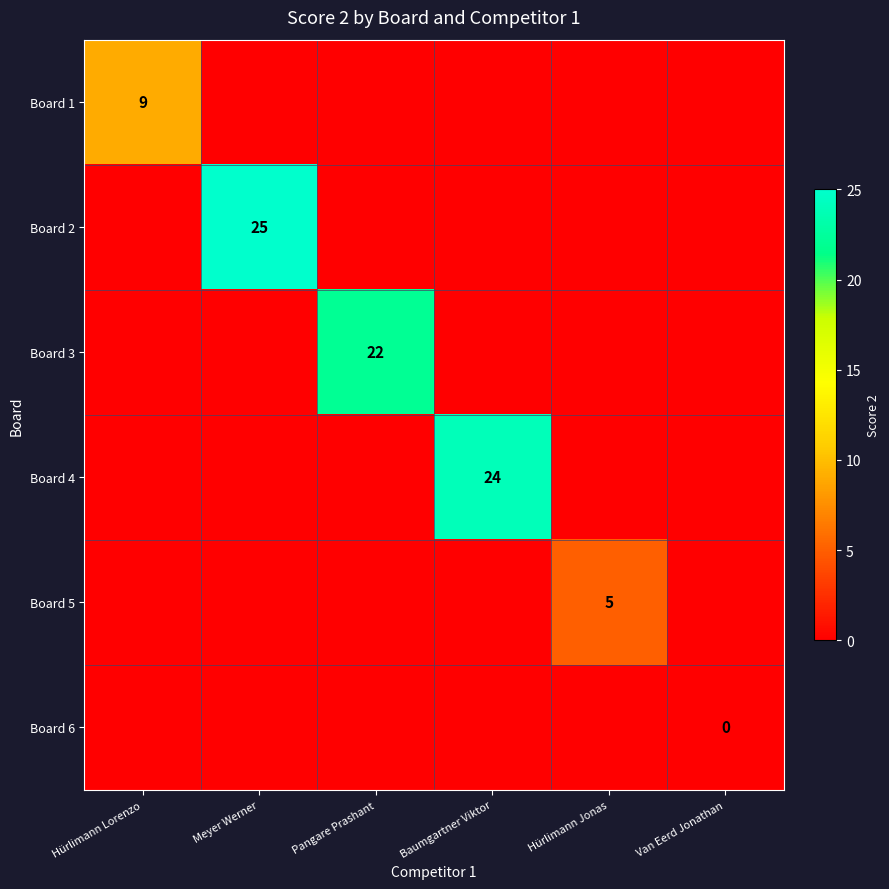

Is it true that Board 1 equals 9 at Hürlimann Lorenzo?

True